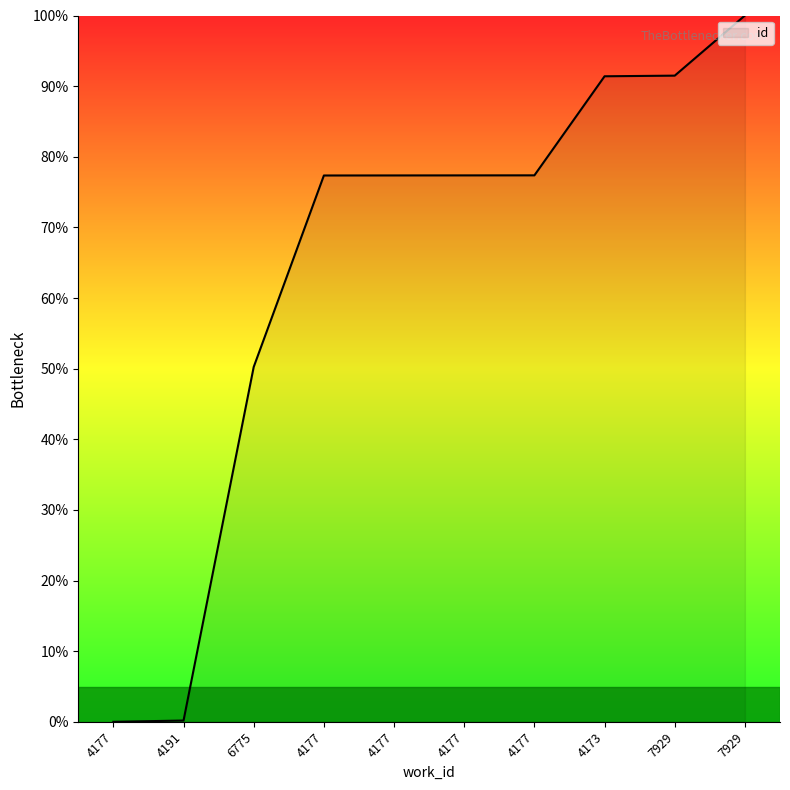

List the labels in order of value, largest first.

7929, 7929, 4173, 4177, 4177, 4177, 4177, 6775, 4191, 4177